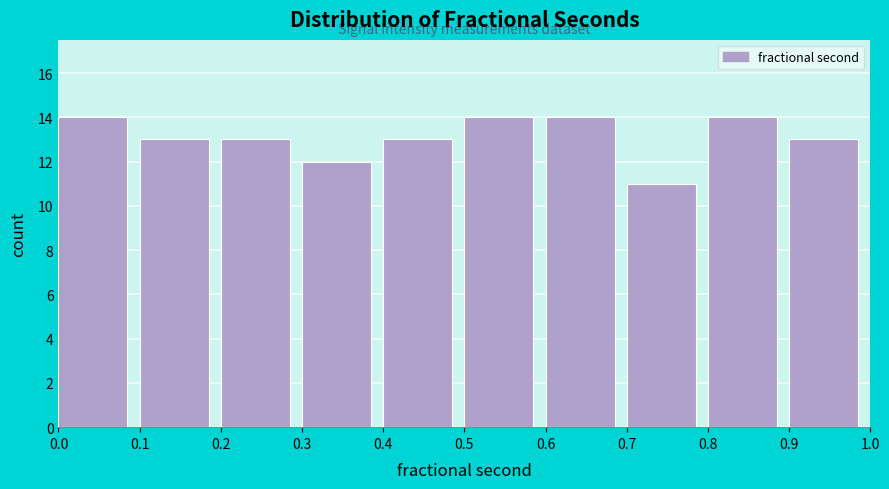

Reading left to right, list every bar in this chart as the range it spans on the x-axis followed by its height. The values are not printed on the chart, so give them approximately, as read against the axis.

0.0 to 0.1: 14
0.1 to 0.2: 13
0.2 to 0.3: 13
0.3 to 0.4: 12
0.4 to 0.5: 13
0.5 to 0.6: 14
0.6 to 0.7: 14
0.7 to 0.8: 11
0.8 to 0.9: 14
0.9 to 1.0: 13